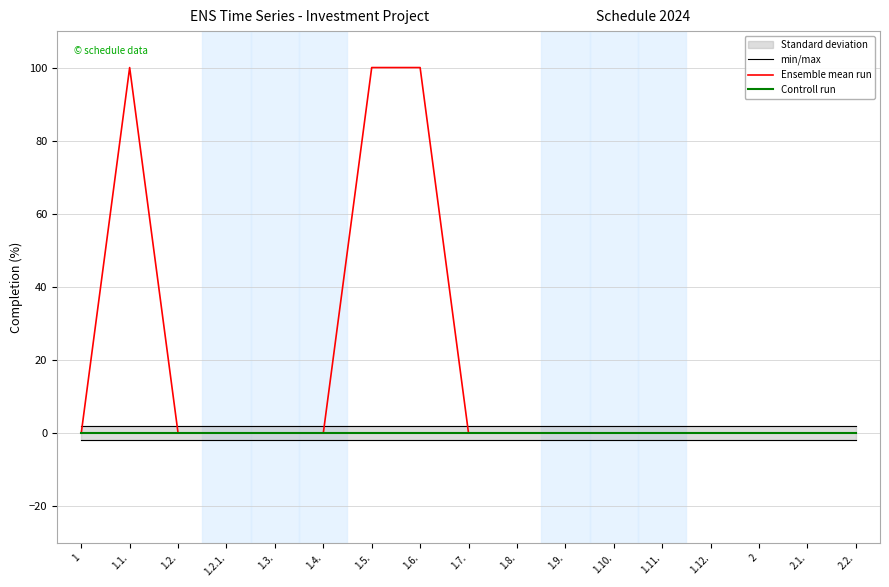

The value of min/max at 1 is 3. True or false?

False